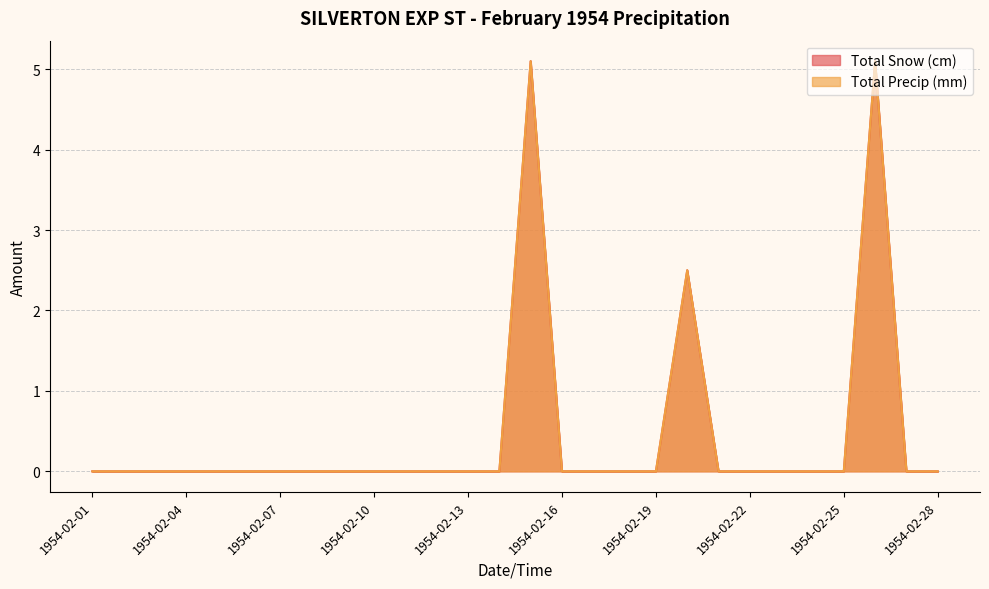

Reading right to left, extract all data points from this chart.

Total Snow (cm): 1954-02-28=0.0	1954-02-27=0.0	1954-02-26=5.1	1954-02-25=0.0	1954-02-24=0.0	1954-02-23=0.0	1954-02-22=0.0	1954-02-21=0.0	1954-02-20=2.5	1954-02-19=0.0	1954-02-18=0.0	1954-02-17=0.0	1954-02-16=0.0	1954-02-15=5.1	1954-02-14=0.0	1954-02-13=0.0	1954-02-12=0.0	1954-02-11=0.0	1954-02-10=0.0	1954-02-09=0.0	1954-02-08=0.0	1954-02-07=0.0	1954-02-06=0.0	1954-02-05=0.0	1954-02-04=0.0	1954-02-03=0.0	1954-02-02=0.0	1954-02-01=0.0
Total Precip (mm): 1954-02-28=0.0	1954-02-27=0.0	1954-02-26=5.1	1954-02-25=0.0	1954-02-24=0.0	1954-02-23=0.0	1954-02-22=0.0	1954-02-21=0.0	1954-02-20=2.5	1954-02-19=0.0	1954-02-18=0.0	1954-02-17=0.0	1954-02-16=0.0	1954-02-15=5.1	1954-02-14=0.0	1954-02-13=0.0	1954-02-12=0.0	1954-02-11=0.0	1954-02-10=0.0	1954-02-09=0.0	1954-02-08=0.0	1954-02-07=0.0	1954-02-06=0.0	1954-02-05=0.0	1954-02-04=0.0	1954-02-03=0.0	1954-02-02=0.0	1954-02-01=0.0